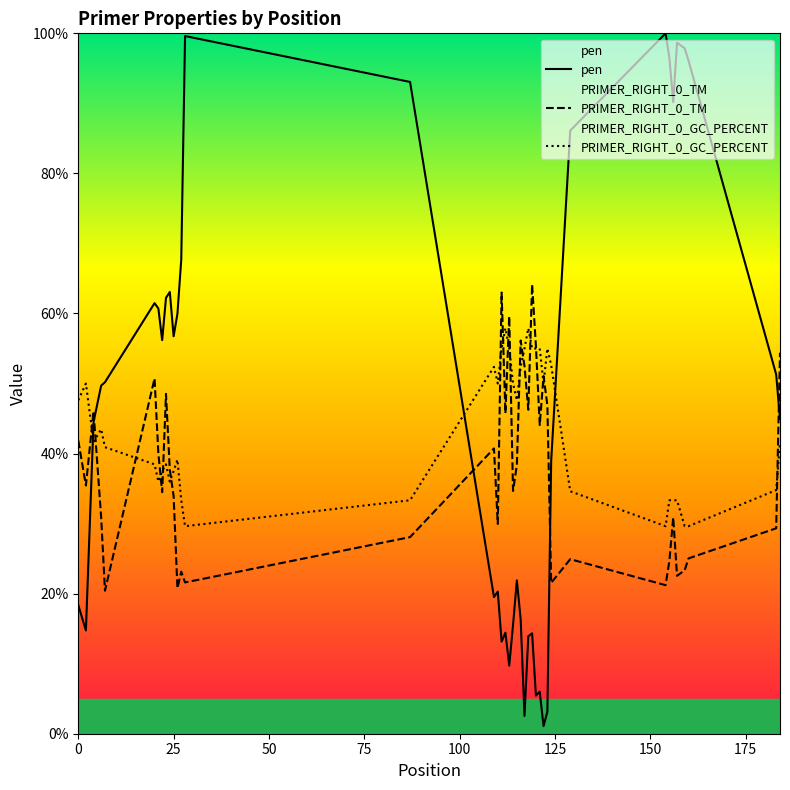

How many data points does each series have?

40